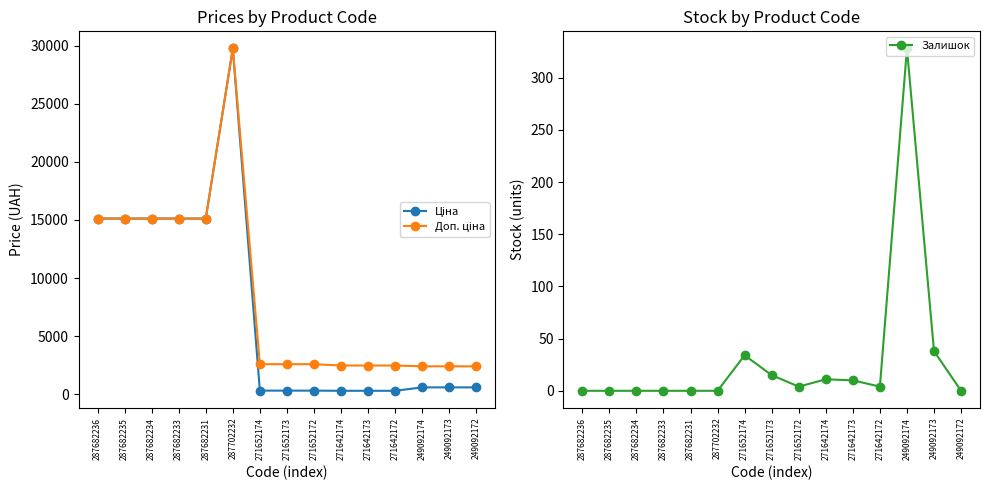

What is the difference between the maximum and second lowest values in the Ціна series?

29437.0